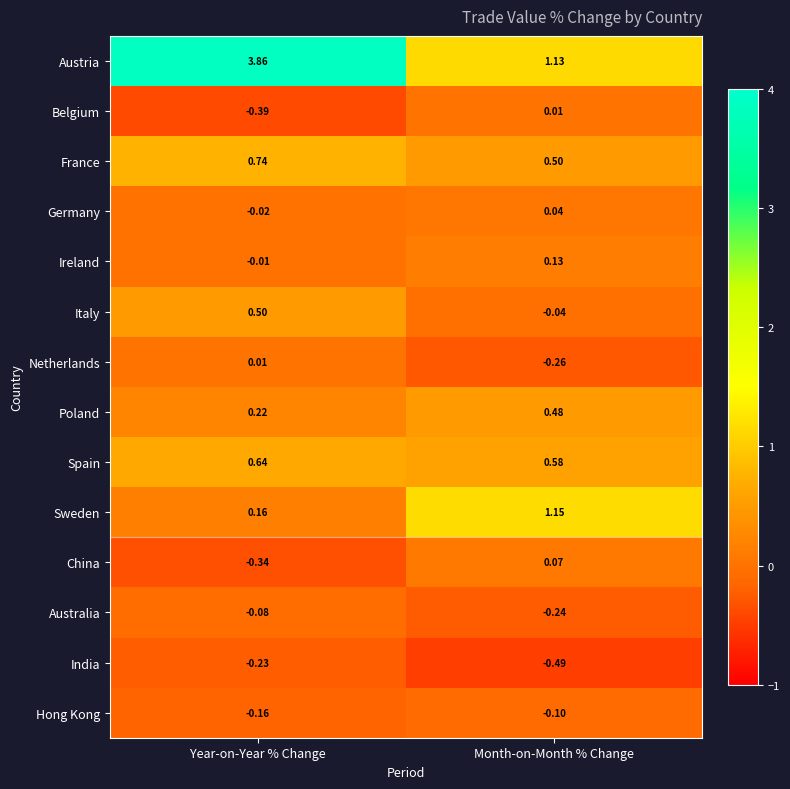

At which category is the sum across all series the highest?

Year-on-Year % Change